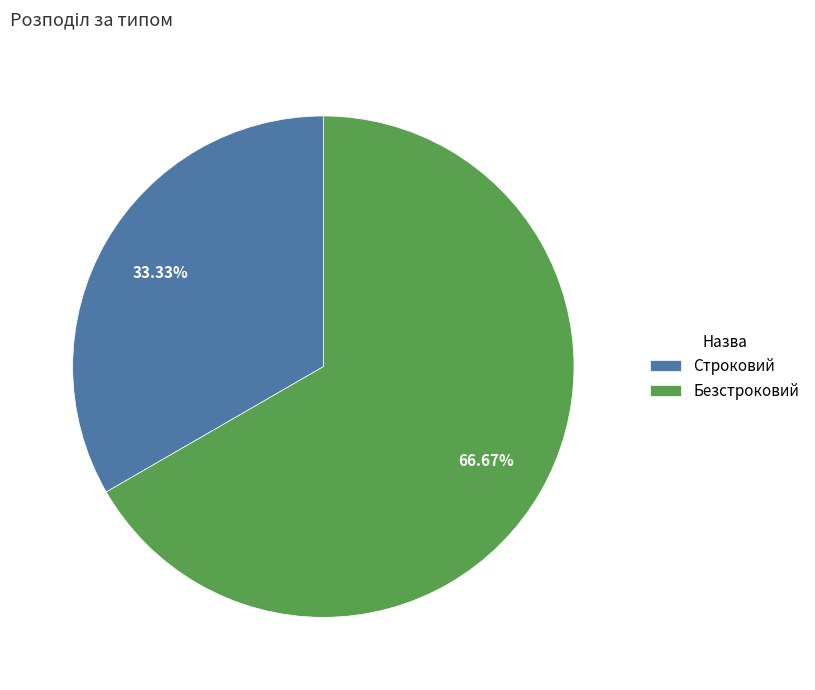

Count the number of slices in the pie.

2